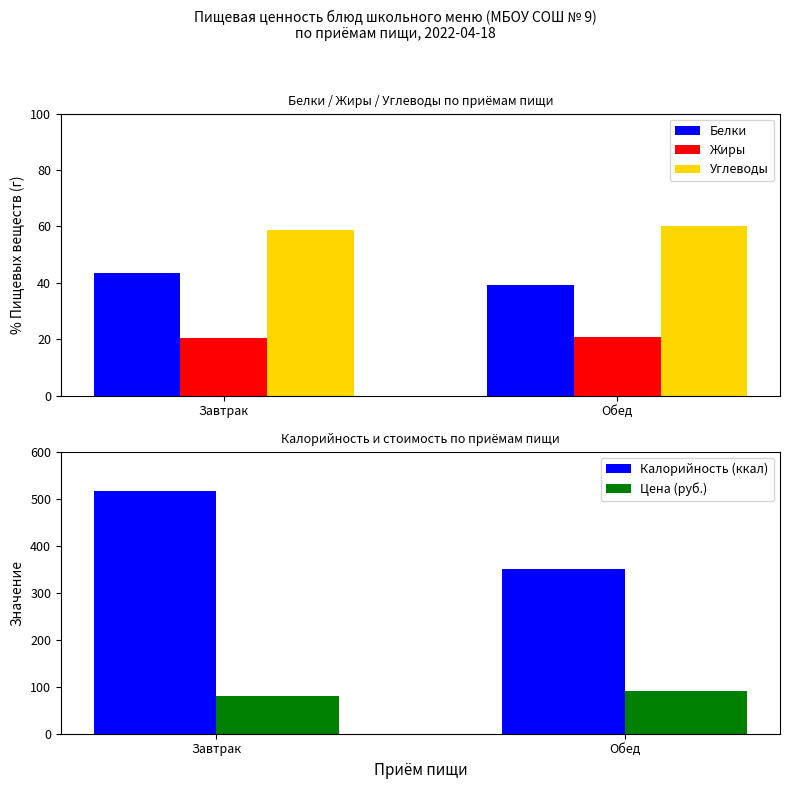

What is the difference between the maximum and minimum values in the Калорийность (ккал) series?

166.6